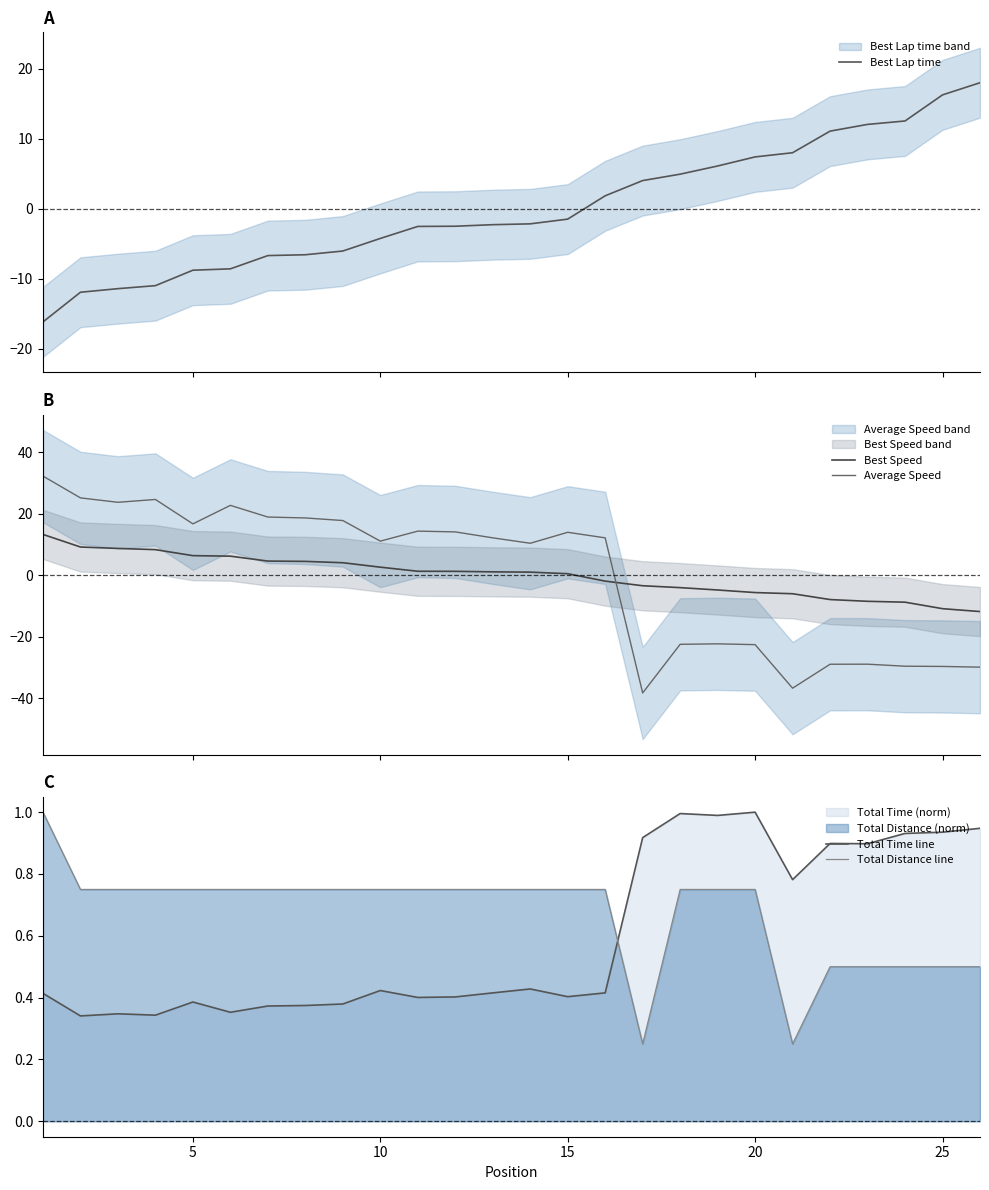

True or false: Best Speed and Average Speed cross at least once.

True